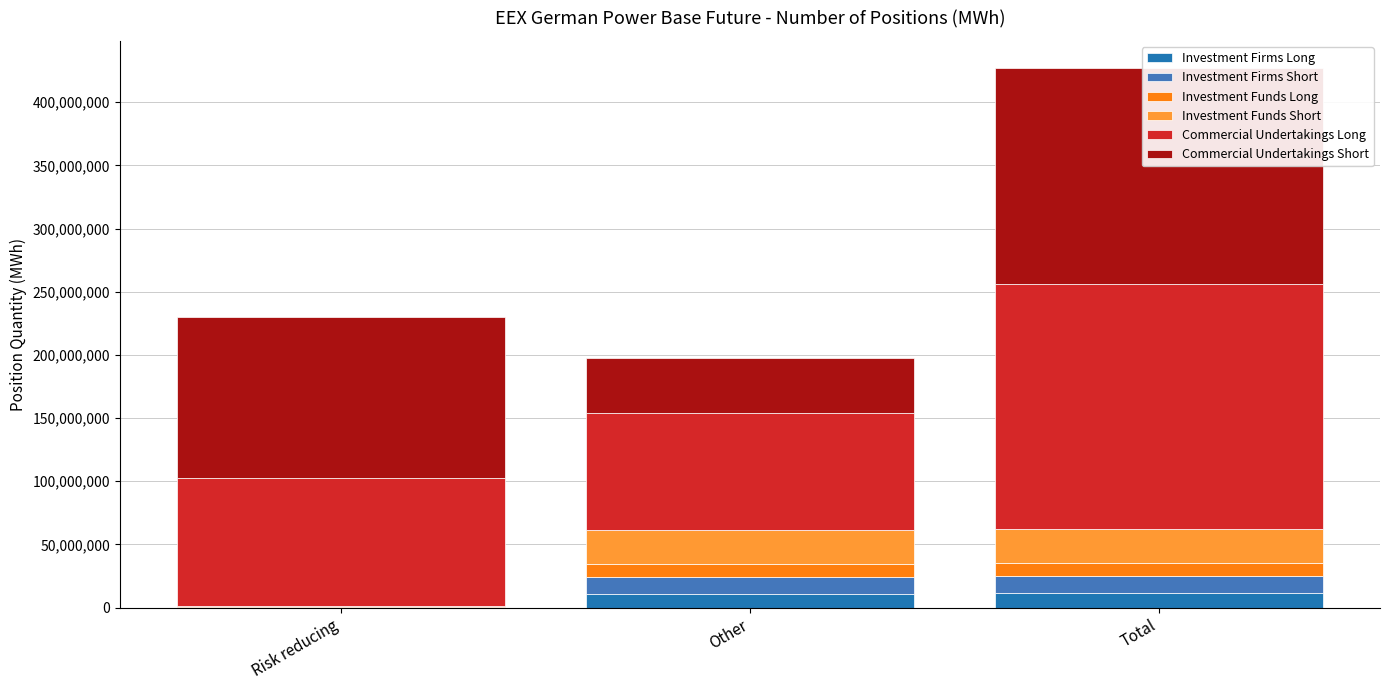

What position from the right is Total?

1